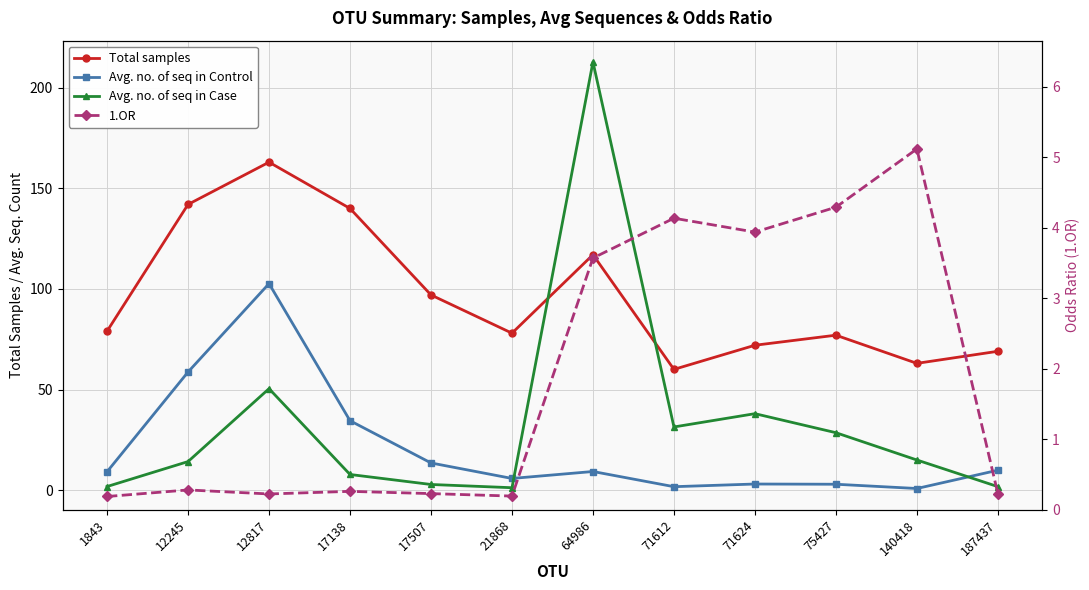

At which label does Avg. no. of seq in Control first exceed 9?

1843